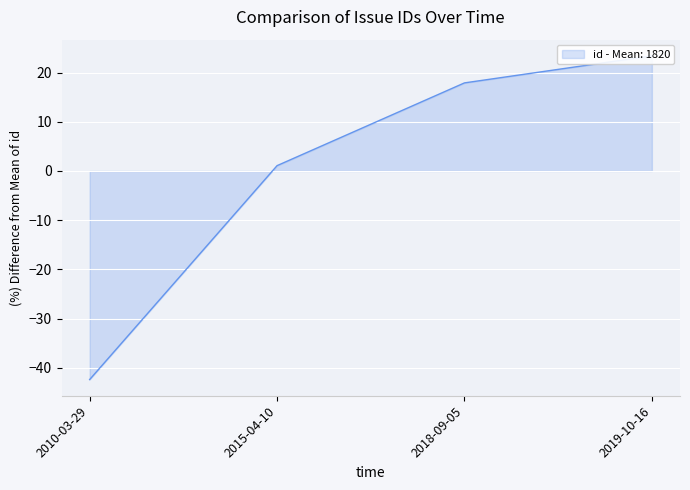

List the labels in order of value, smallest first.

2010-03-29, 2015-04-10, 2018-09-05, 2019-10-16